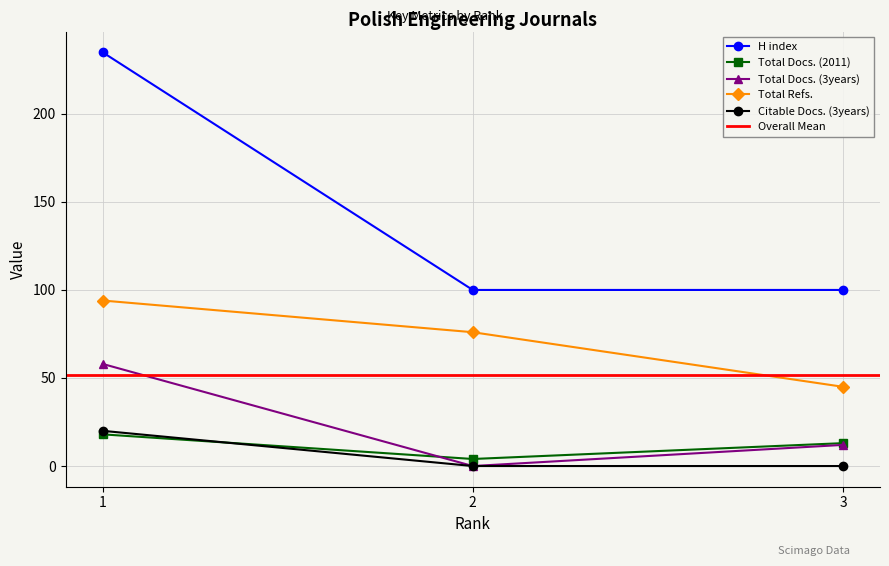

Is the value of Total Docs. (3years) at 1 greater than the value of Citable Docs. (3years) at 2?

Yes